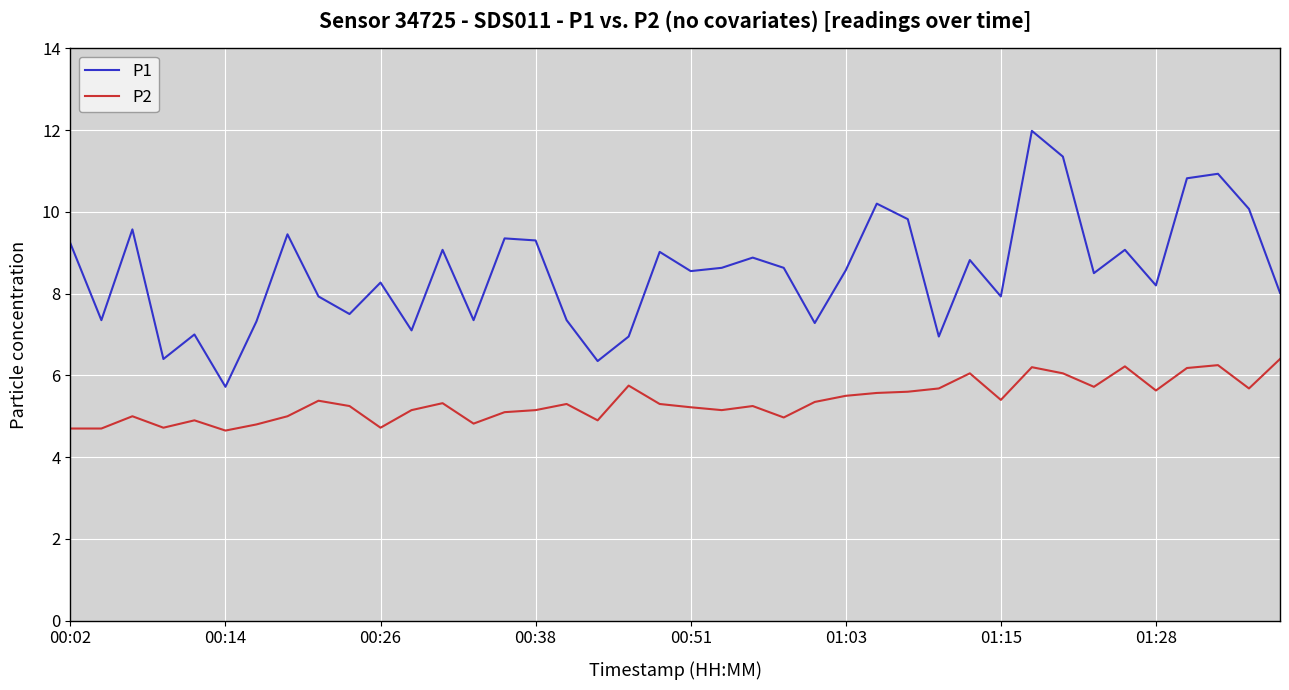

What is the minimum value shown in the chart?

4.7